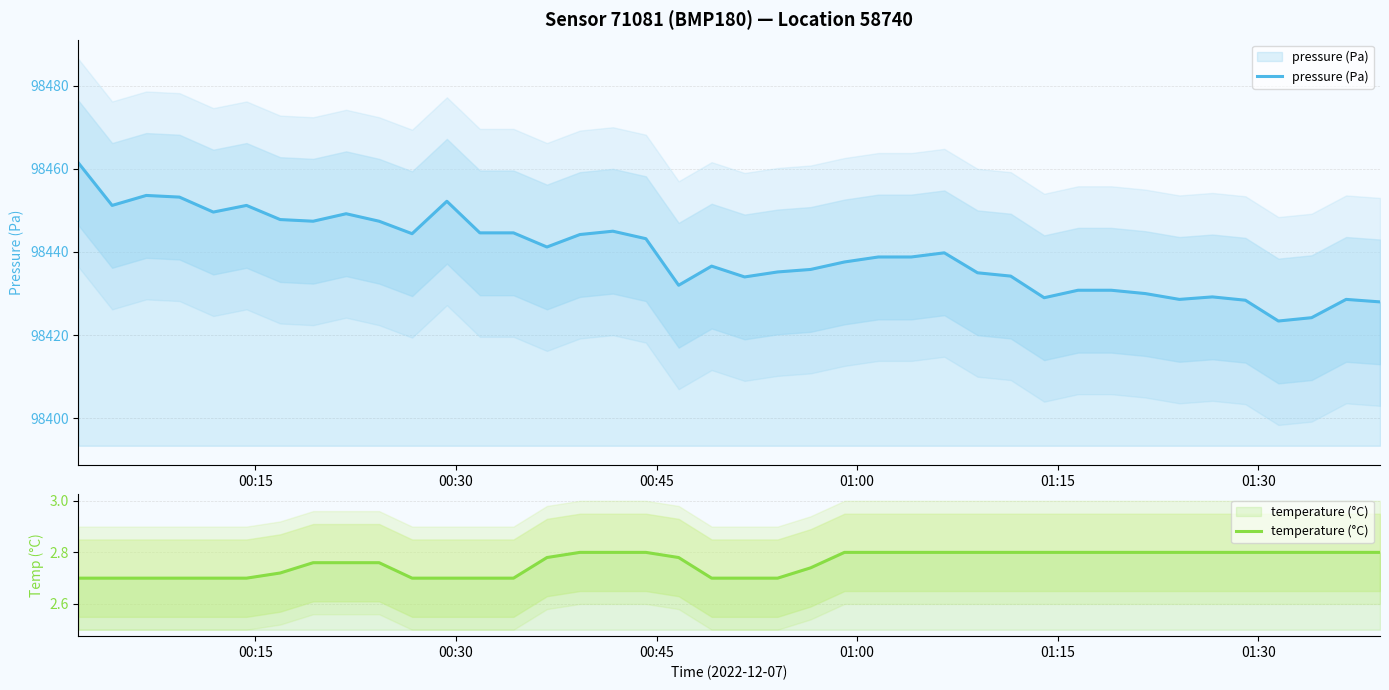

What is the minimum value for temperature (°C)?

2.7